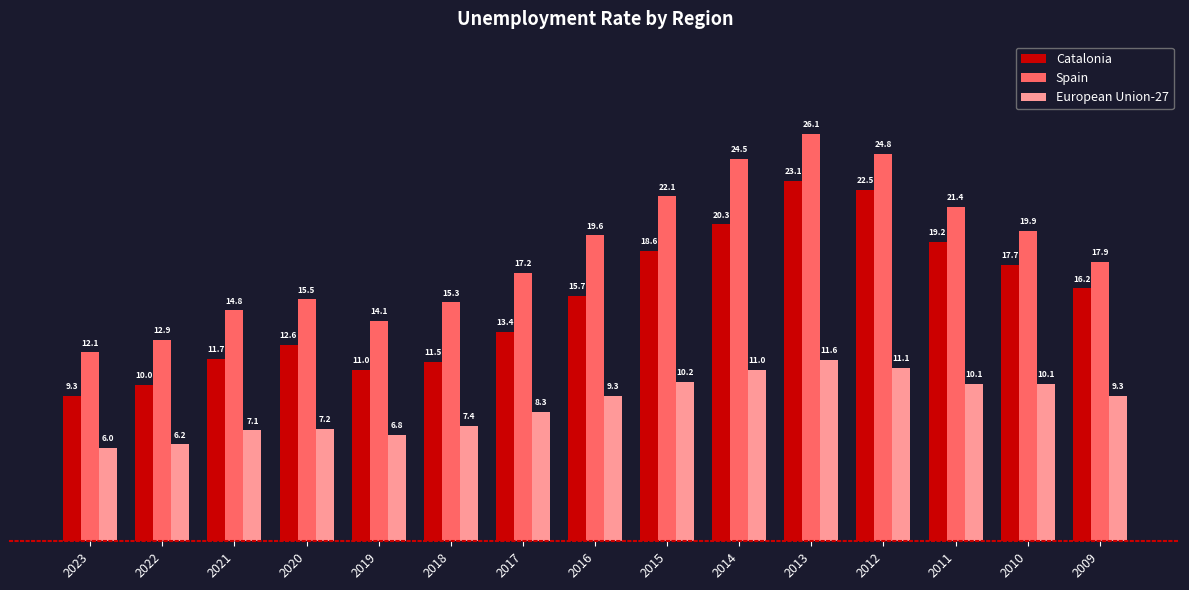

What is the approximate value of Catalonia at 2013?

23.1